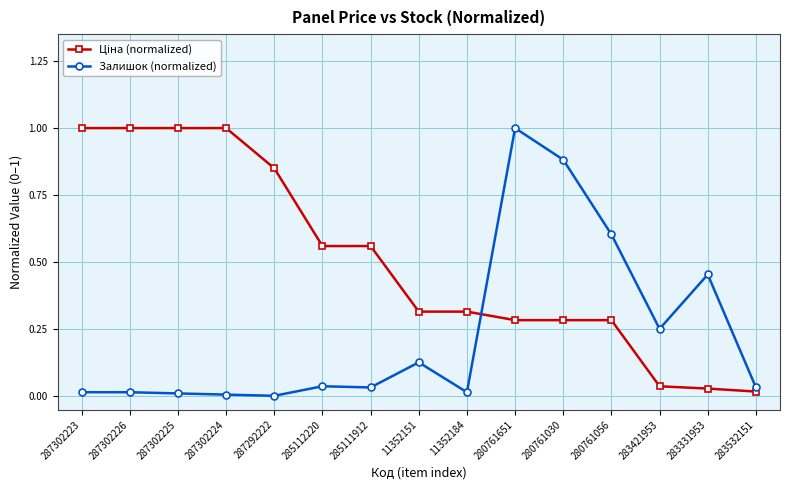

The Залишок (normalized) series shows 1.3 at 280761030. True or false?

False